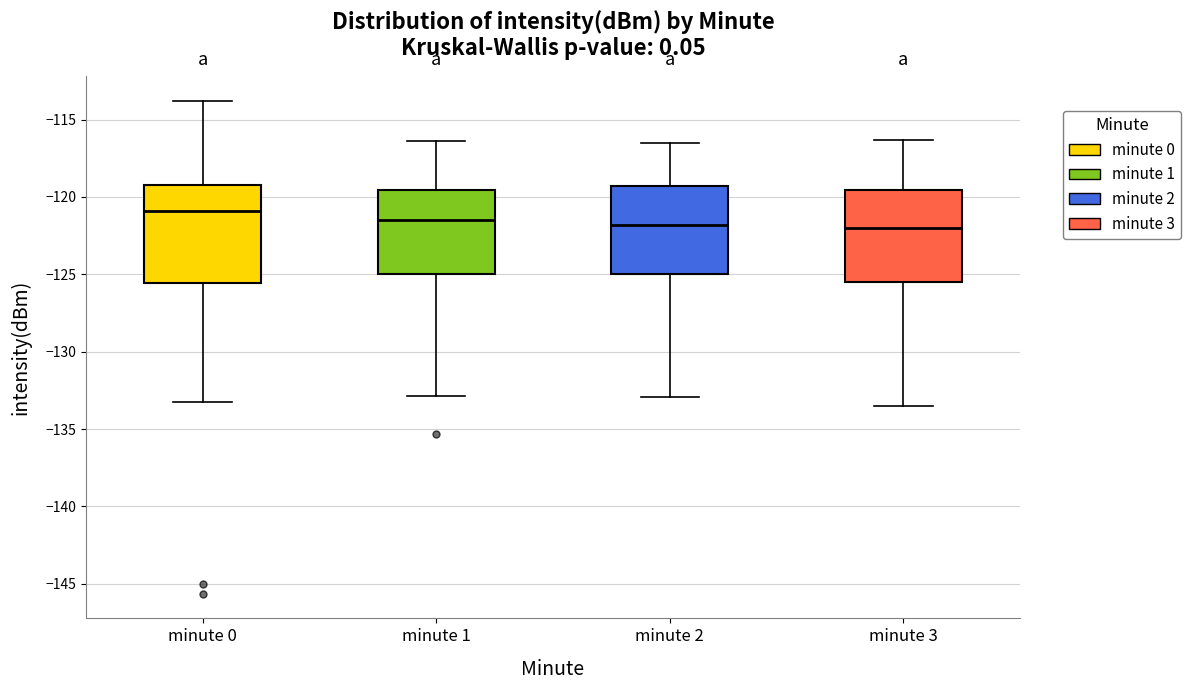

Reading left to right, transcribe this box plot: for each box, give where its median line is, the range the box spans, and where its two whiskers end, as read against the y-axis. The values are not printed on the chart, so give them approximately, as read against the axis.

minute 0: median -121.0, box -125.5 to -119.0, whiskers -133.5 to -114.0
minute 1: median -121.5, box -125.0 to -119.5, whiskers -133.0 to -116.5
minute 2: median -122.0, box -125.0 to -119.5, whiskers -133.0 to -116.5
minute 3: median -122.0, box -125.5 to -119.5, whiskers -133.5 to -116.5